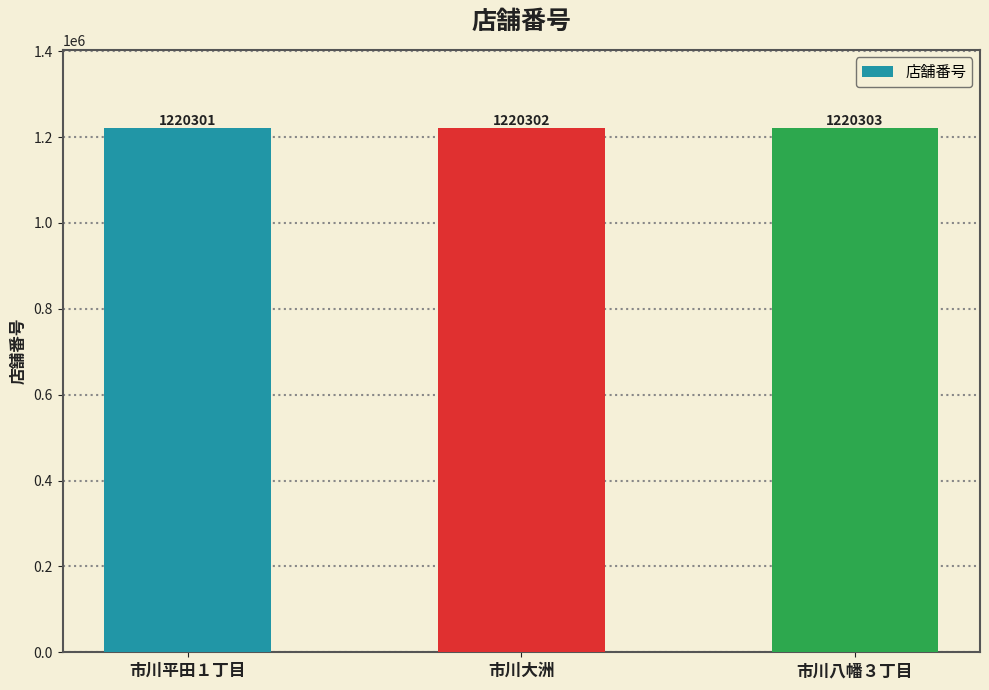

What is the average value?

1220302